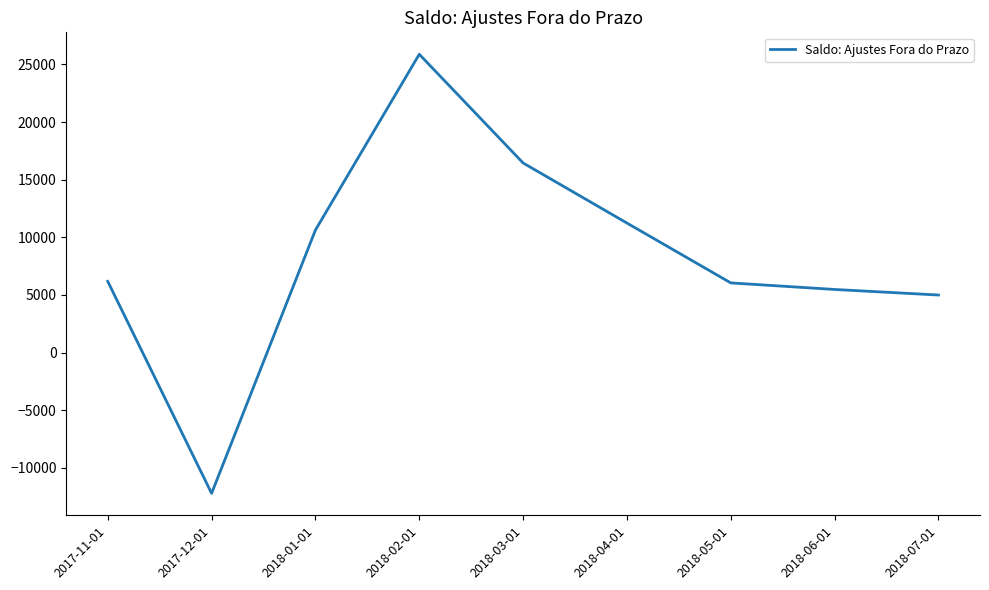

Is it true that the value at 2018-06-01 is 2540?

False